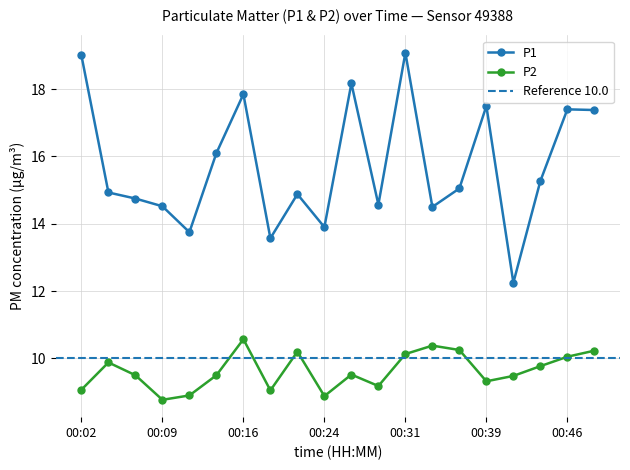

Count the number of data series in this chart.

2